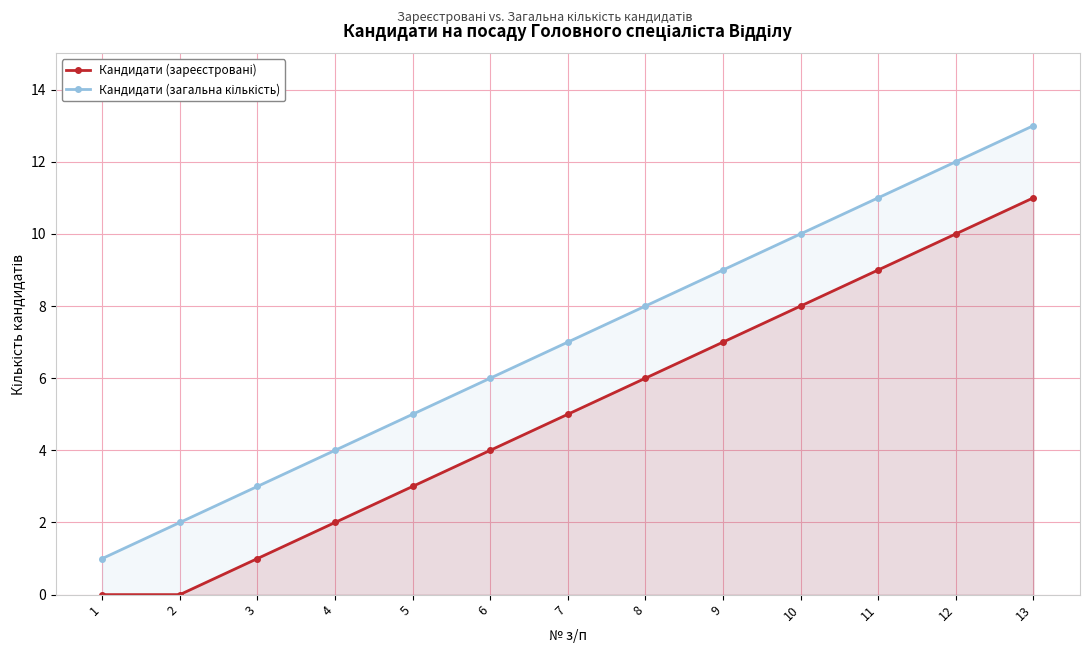

True or false: Кандидати (зареєстровані) and Кандидати (загальна кількість) cross at least once.

False